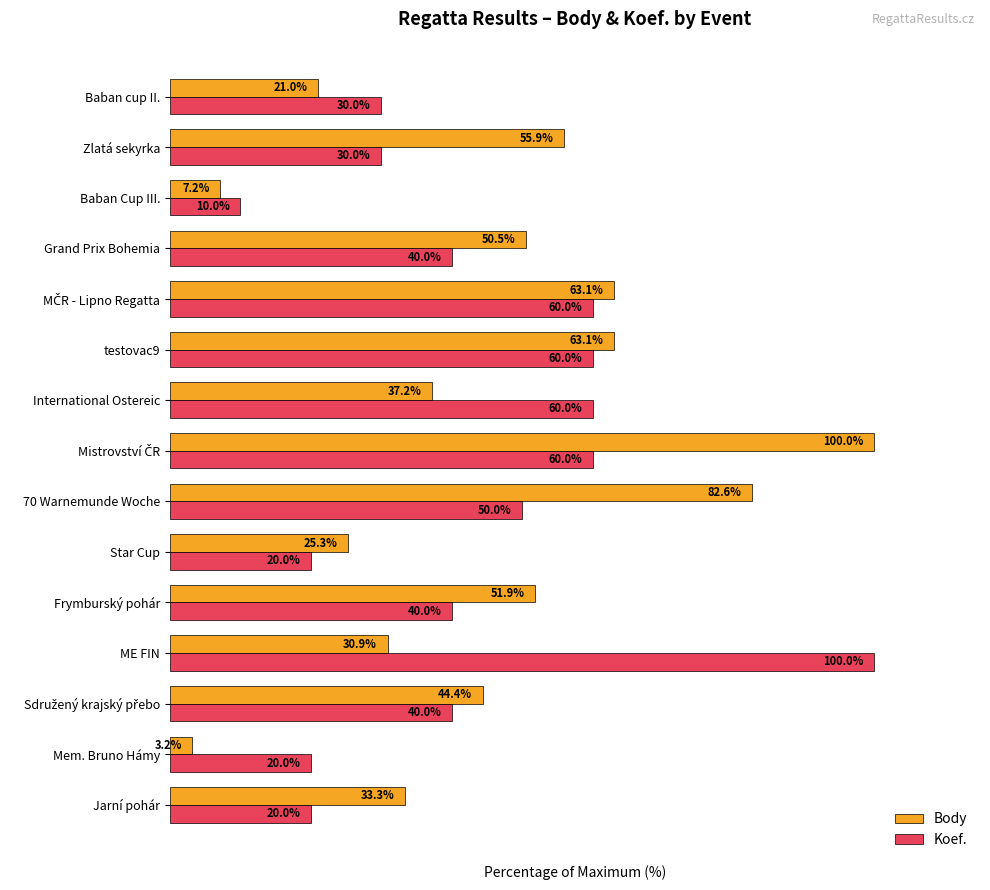

Rank the series at Baban cup II. from highest to lowest value.

Koef., Body